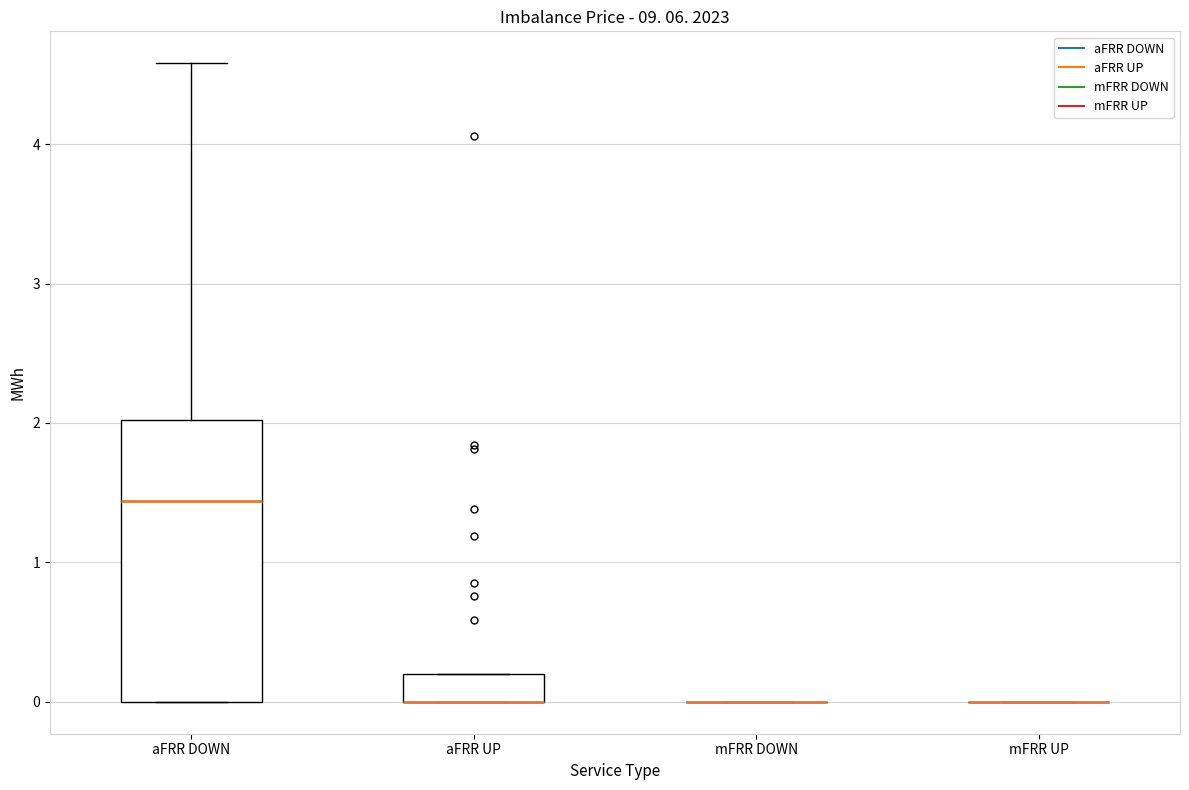

Comparing the boxes themselves (not the whiskers), which one is the tallest?

aFRR DOWN